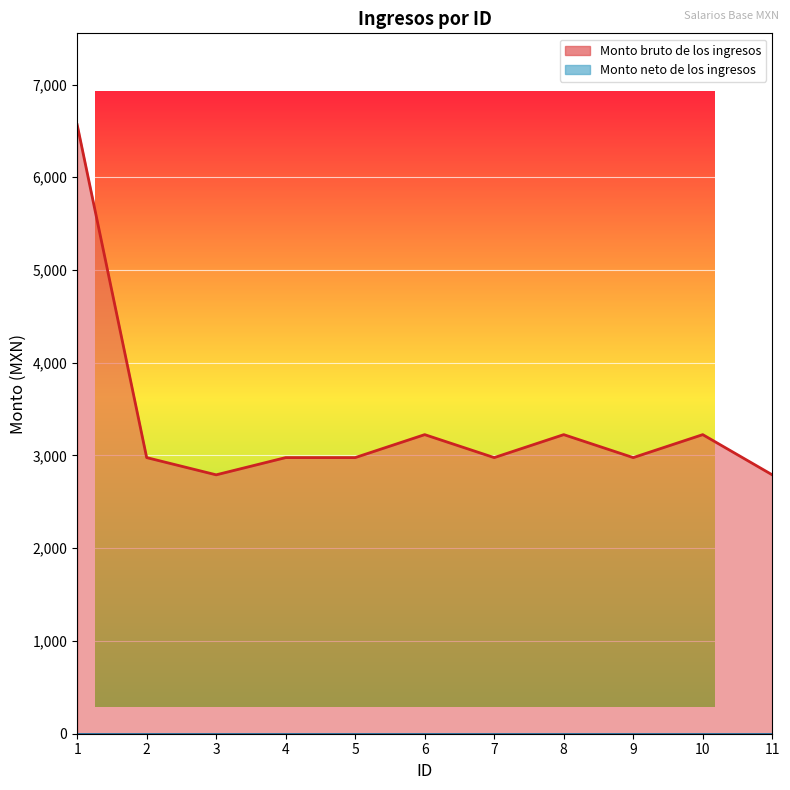

How many points are higher than both their immediate neighbors (excluding endpoints)?

3